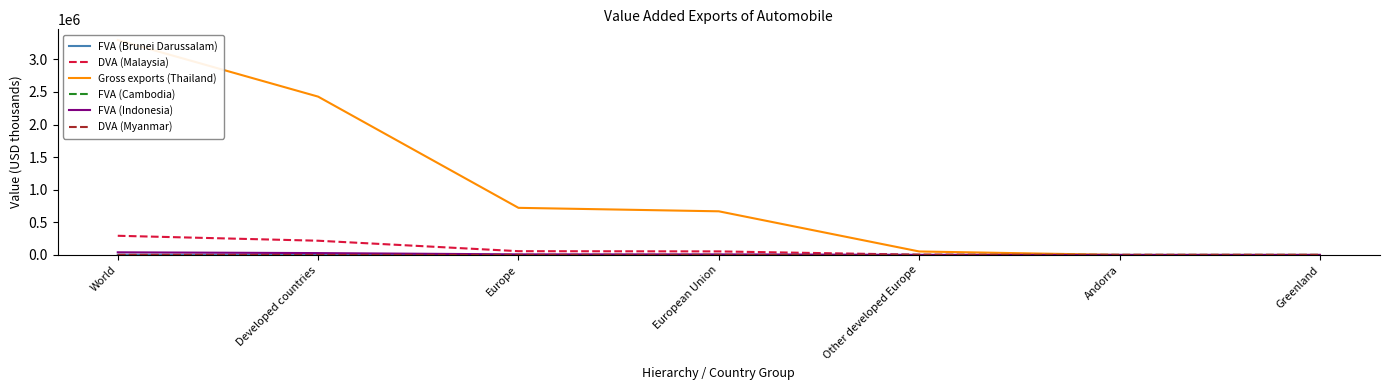

The FVA (Indonesia) series shows 8006.8 at European Union. True or false?

True